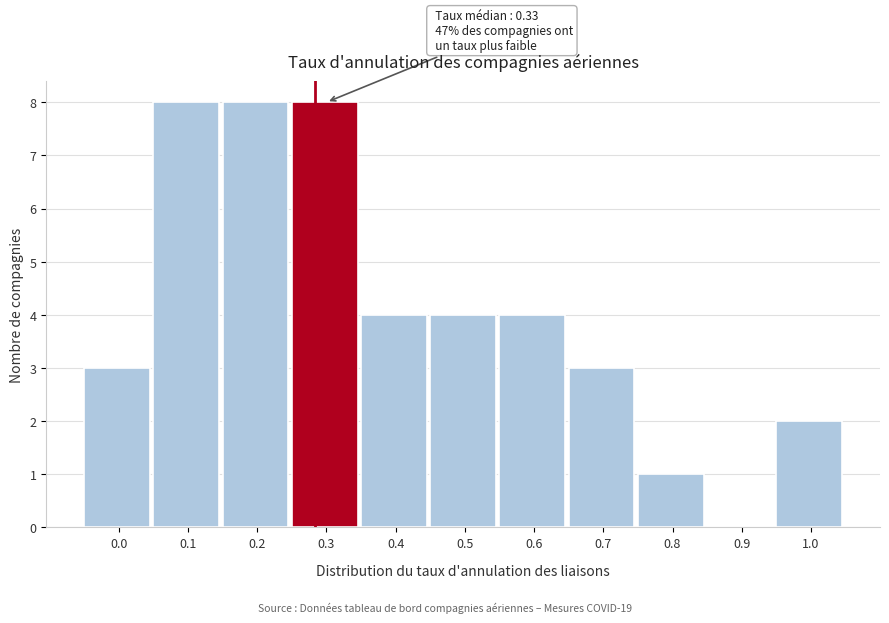

Reading left to right, extract all data points from this chart.

0.0=3	0.1=8	0.2=8	0.3=8	0.4=4	0.5=4	0.6=4	0.7=3	0.8=1	0.9=0	1.0=2